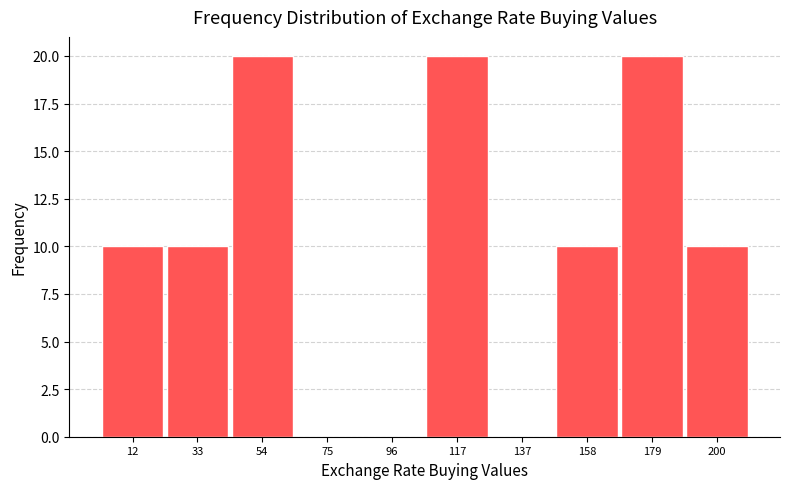

Reading left to right, transcribe this chart: for each bar, give the range it covers on the x-axis and its height. Neither the bar edges nor the heights are printed on the chart, so give them approximately, as read against the axes.

0 to 20: 10
20 to 45: 10
45 to 65: 20
65 to 85: 0
85 to 105: 0
105 to 125: 20
125 to 150: 0
150 to 170: 10
170 to 190: 20
190 to 210: 10